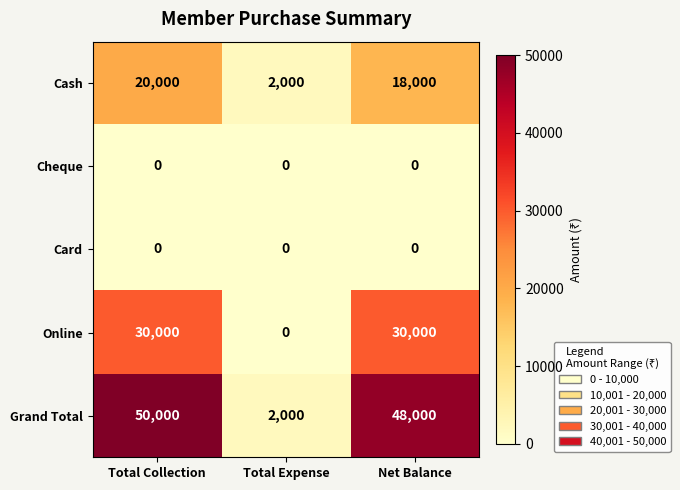

Reading left to right, list all the values displayed in this chart.

Cash: 20000	2000	18000
Cheque: 0	0	0
Card: 0	0	0
Online: 30000	0	30000
Grand Total: 50000	2000	48000